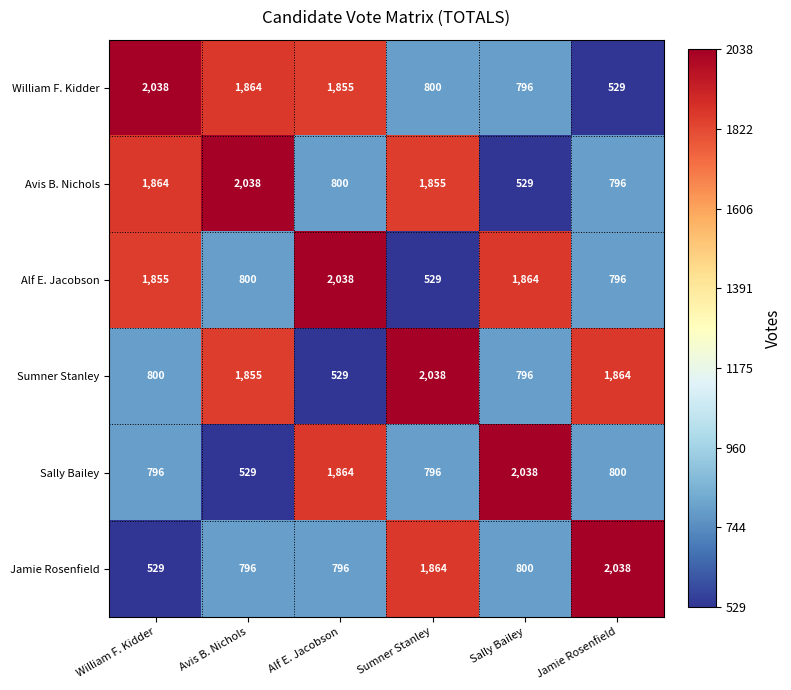

How many data points in Sumner Stanley are less than 1855?

3